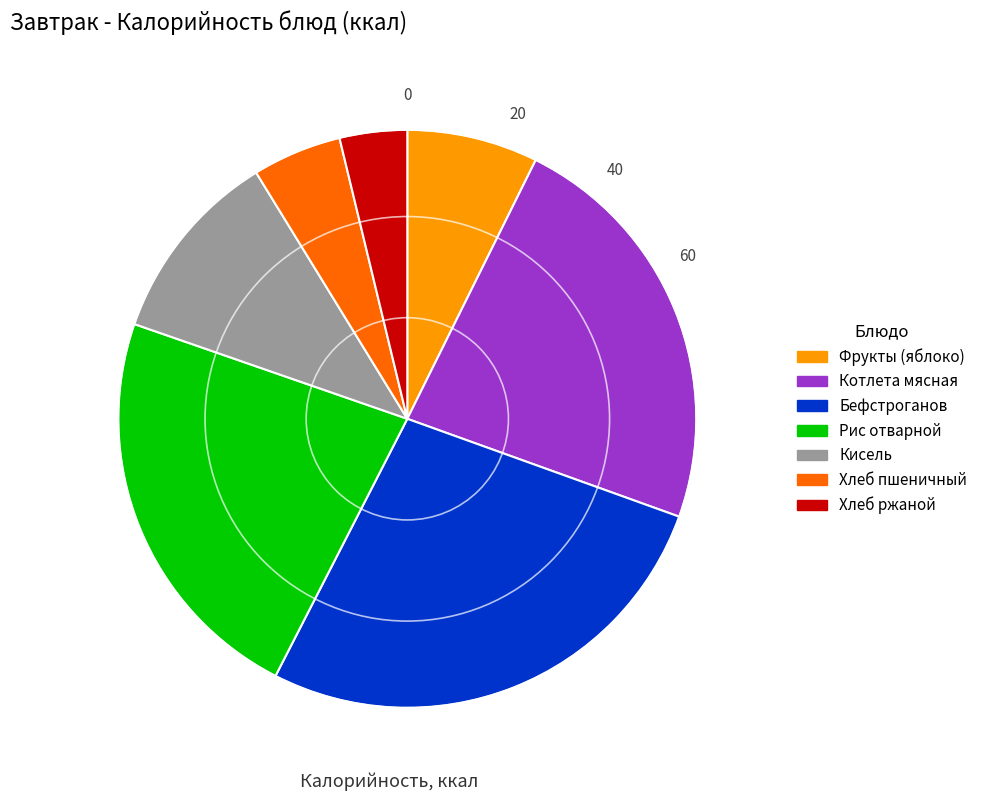

Is it true that Кисель is 26% of the pie?

False